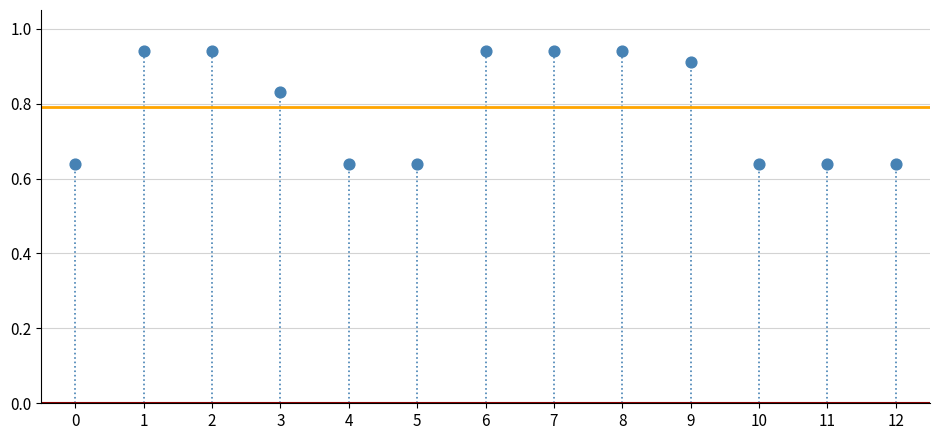

What is the range of Y values (max minus min)?

0.3